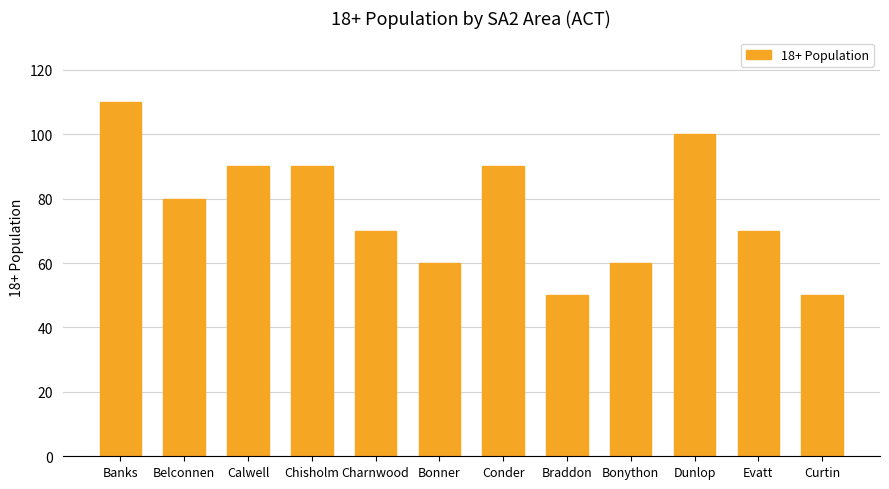

What is the label of the 10th bar from the left?

Dunlop